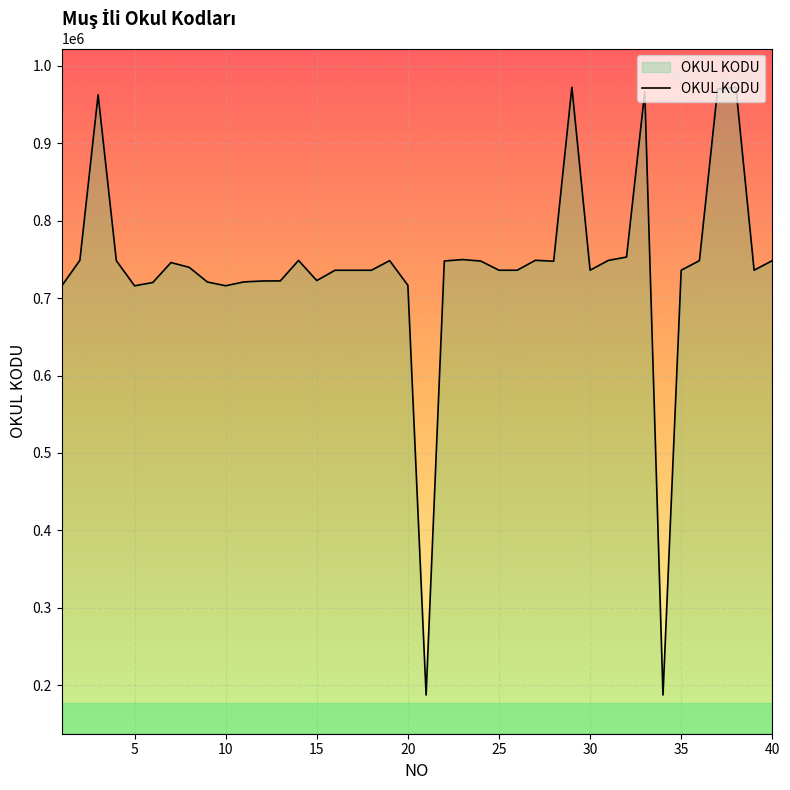

What is the maximum value shown in the chart?

972065